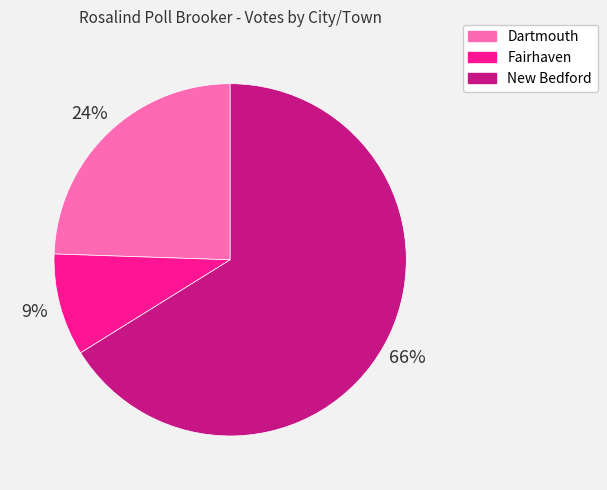

To the nearest percent, what percentage of the pie is Dartmouth?

24%